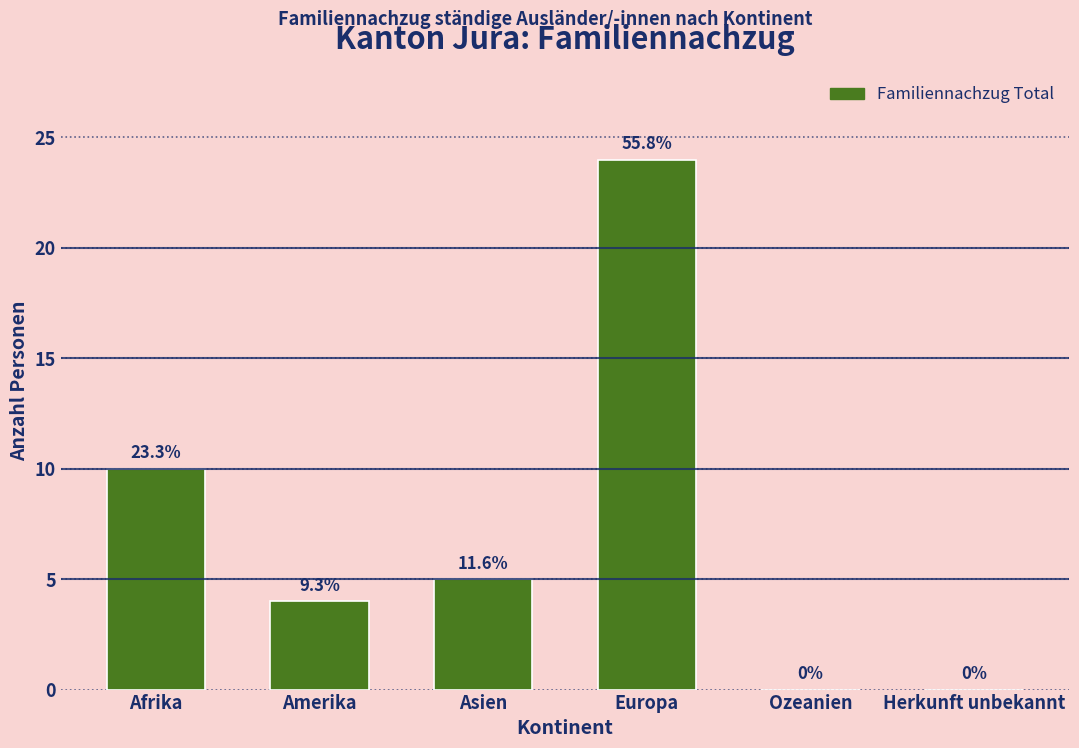

Rank the categories by value from highest to lowest.

Europa, Afrika, Asien, Amerika, Ozeanien, Herkunft unbekannt